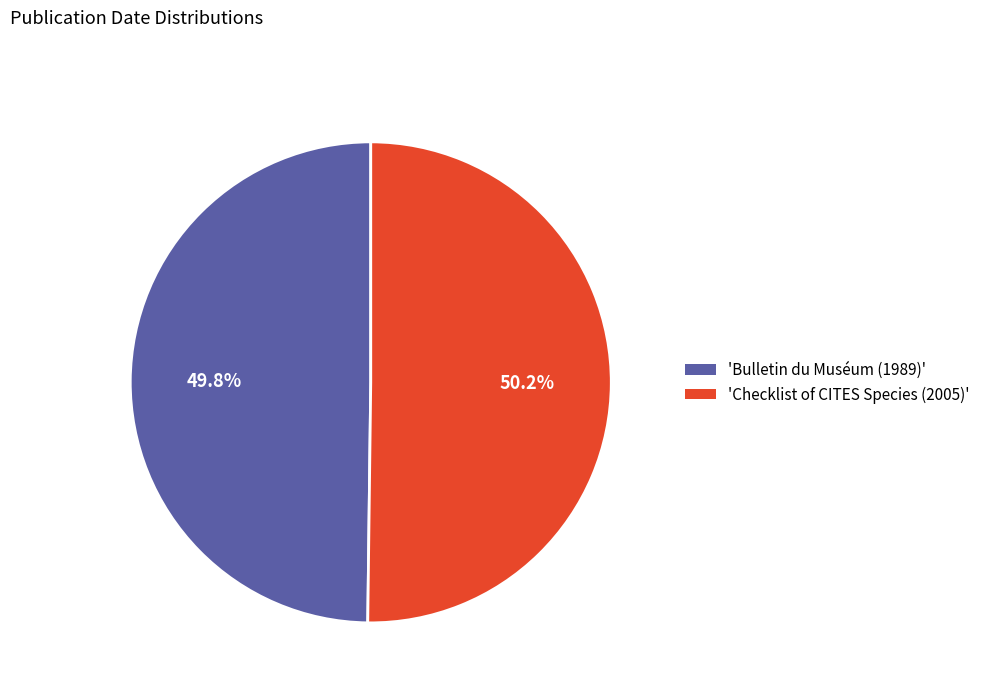

Is there any slice that represents more than half of the pie?

Yes